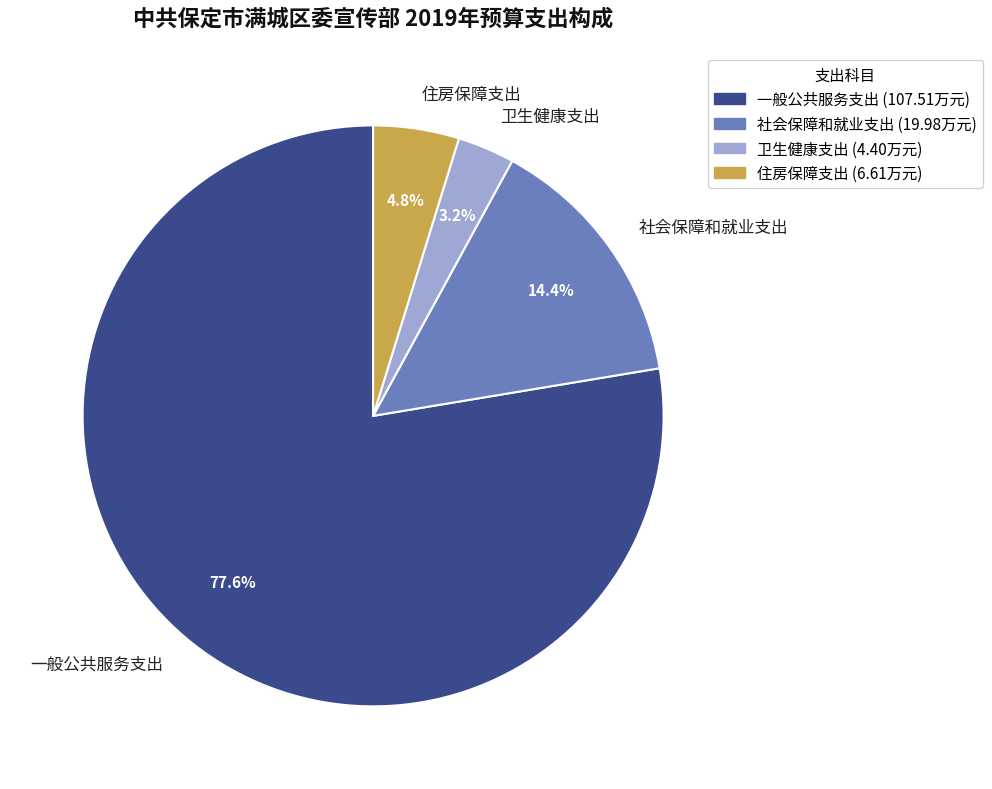

To the nearest percent, what is the average slice percentage?

25%